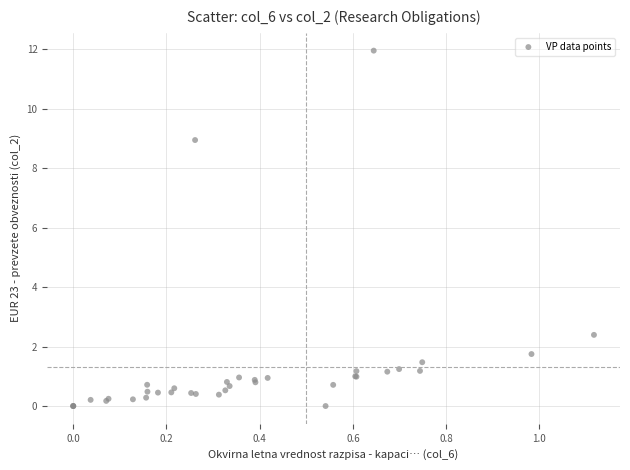

What Y value in the scatter plot is closest to 5?

2.4